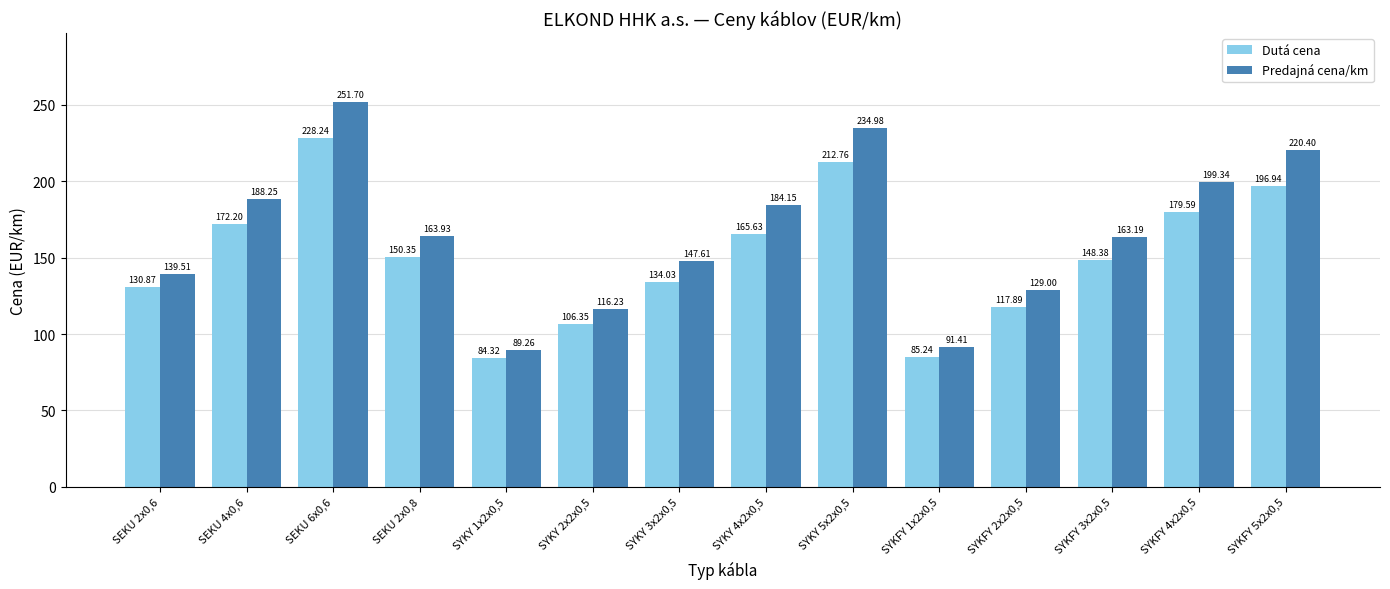

Are the bars grouped side by side (vs. stacked)?

Yes